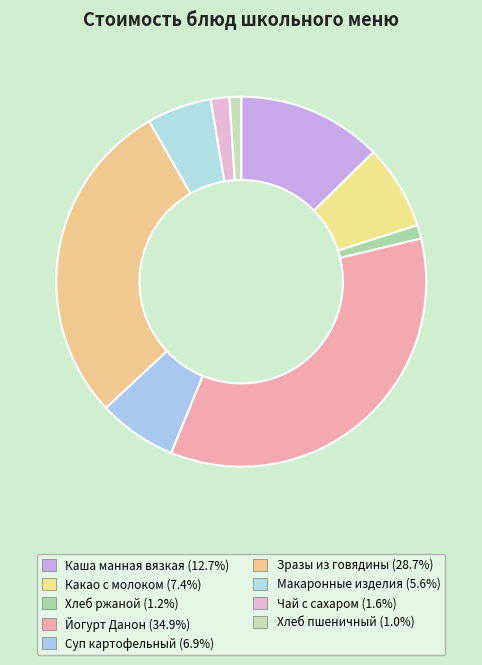

Does Хлеб пшеничный represent more than half of the total?

No